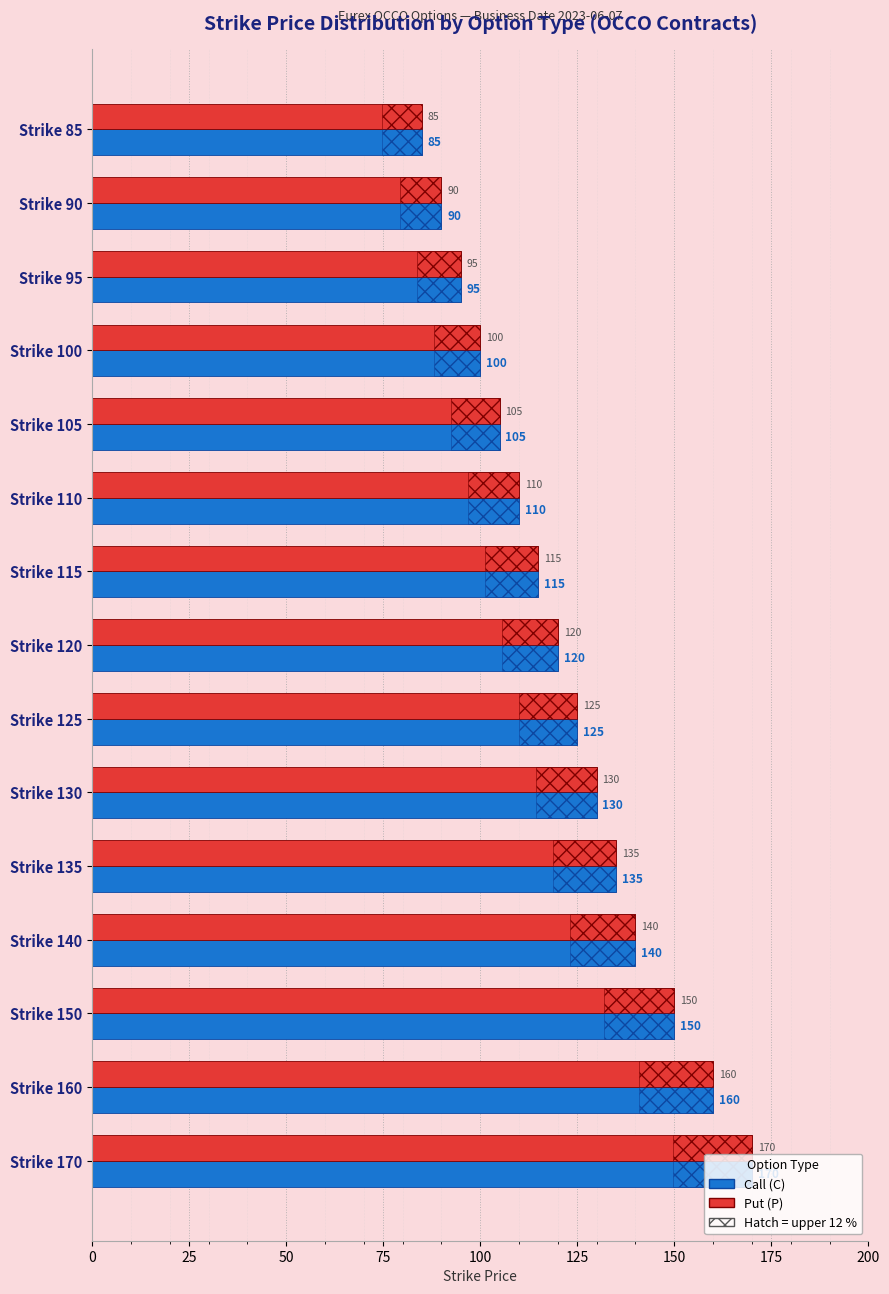

Are the bars grouped side by side (vs. stacked)?

Yes